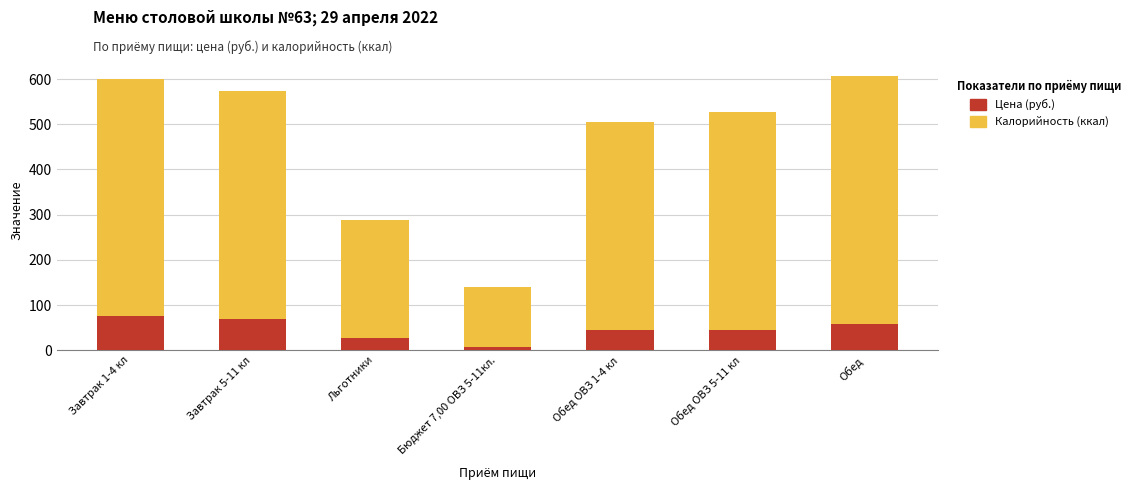

What is the value of the Цена (руб.) bar at the 2nd from the left?

69.5